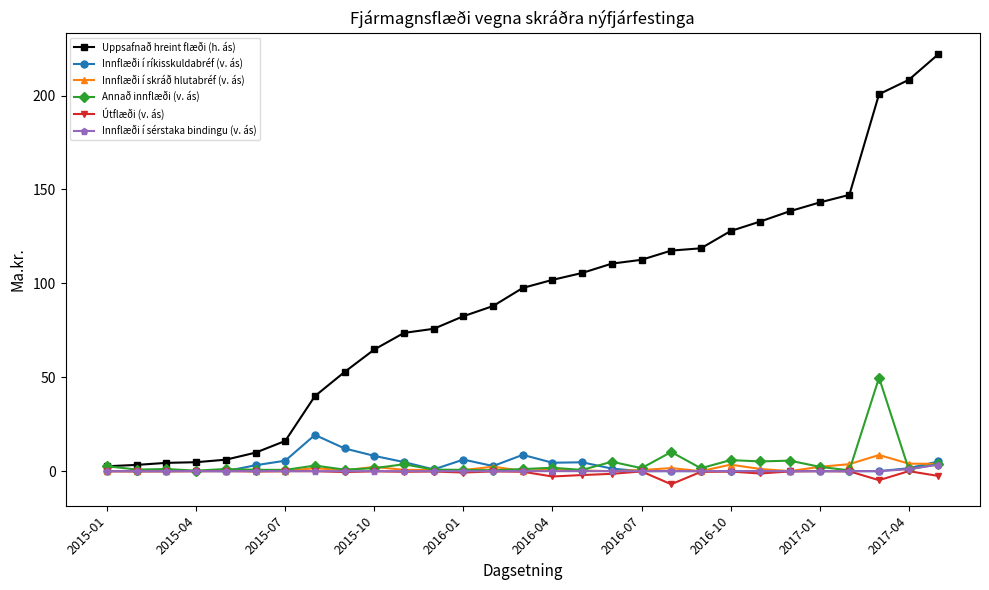

What is the smallest value displayed?

-7.0